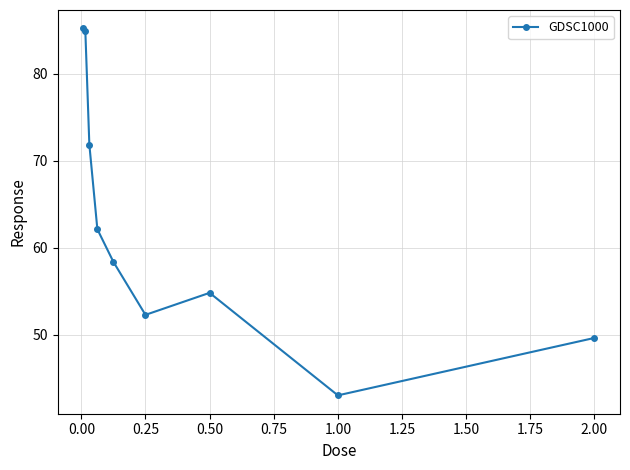

What is the maximum value shown in the chart?

85.2